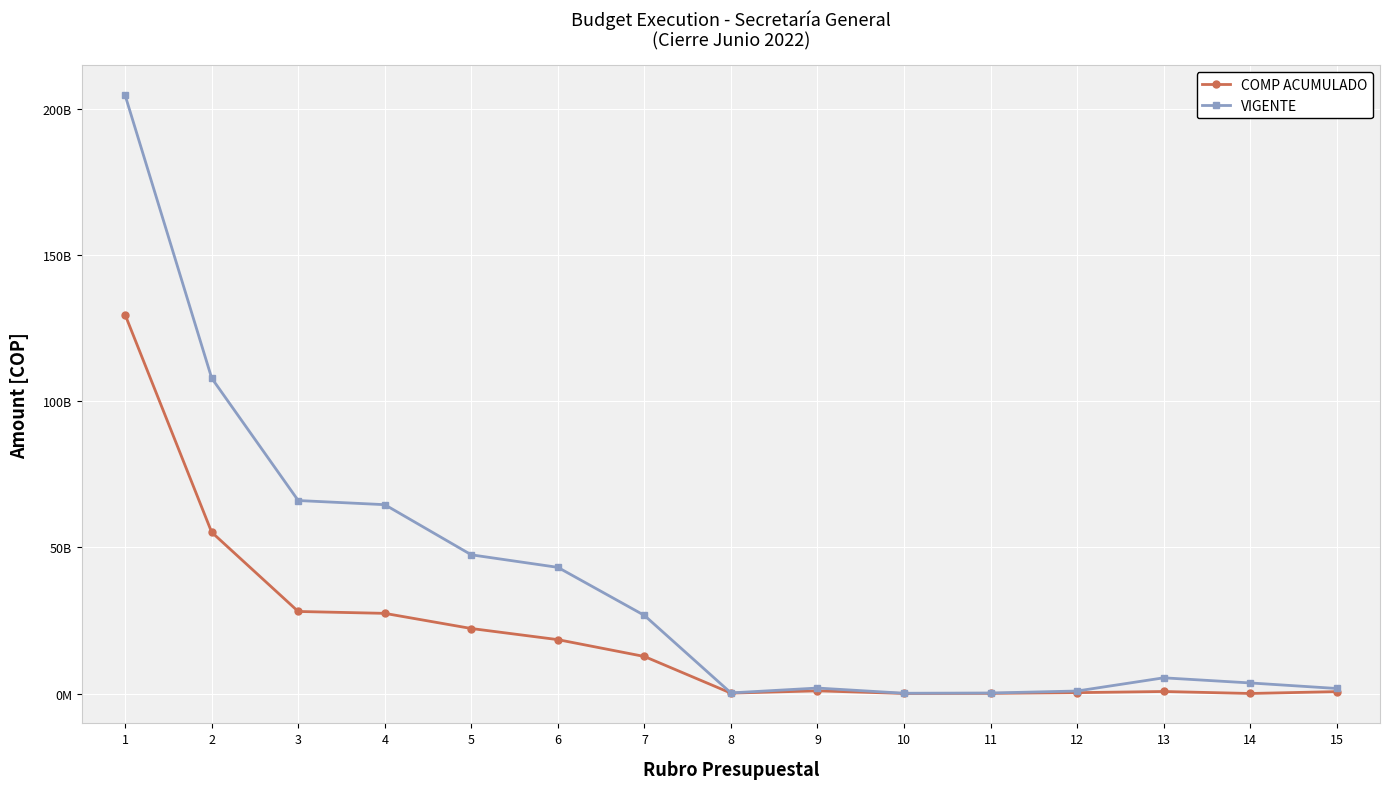

Is this an area chart (filled region under the line)?

No